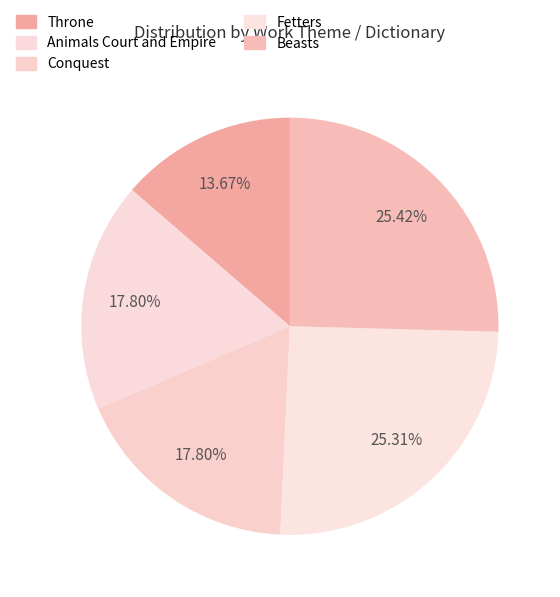

Count the number of slices in the pie.

5